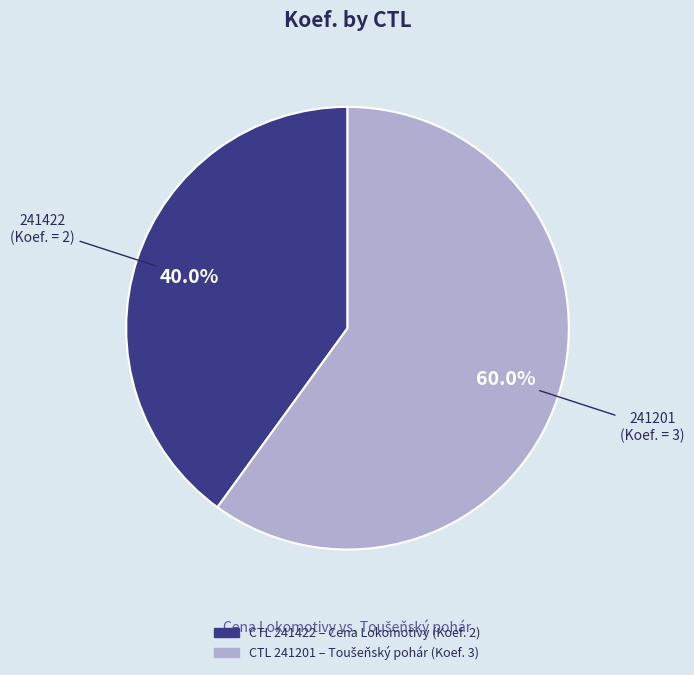

Is there a majority slice in this chart?

Yes